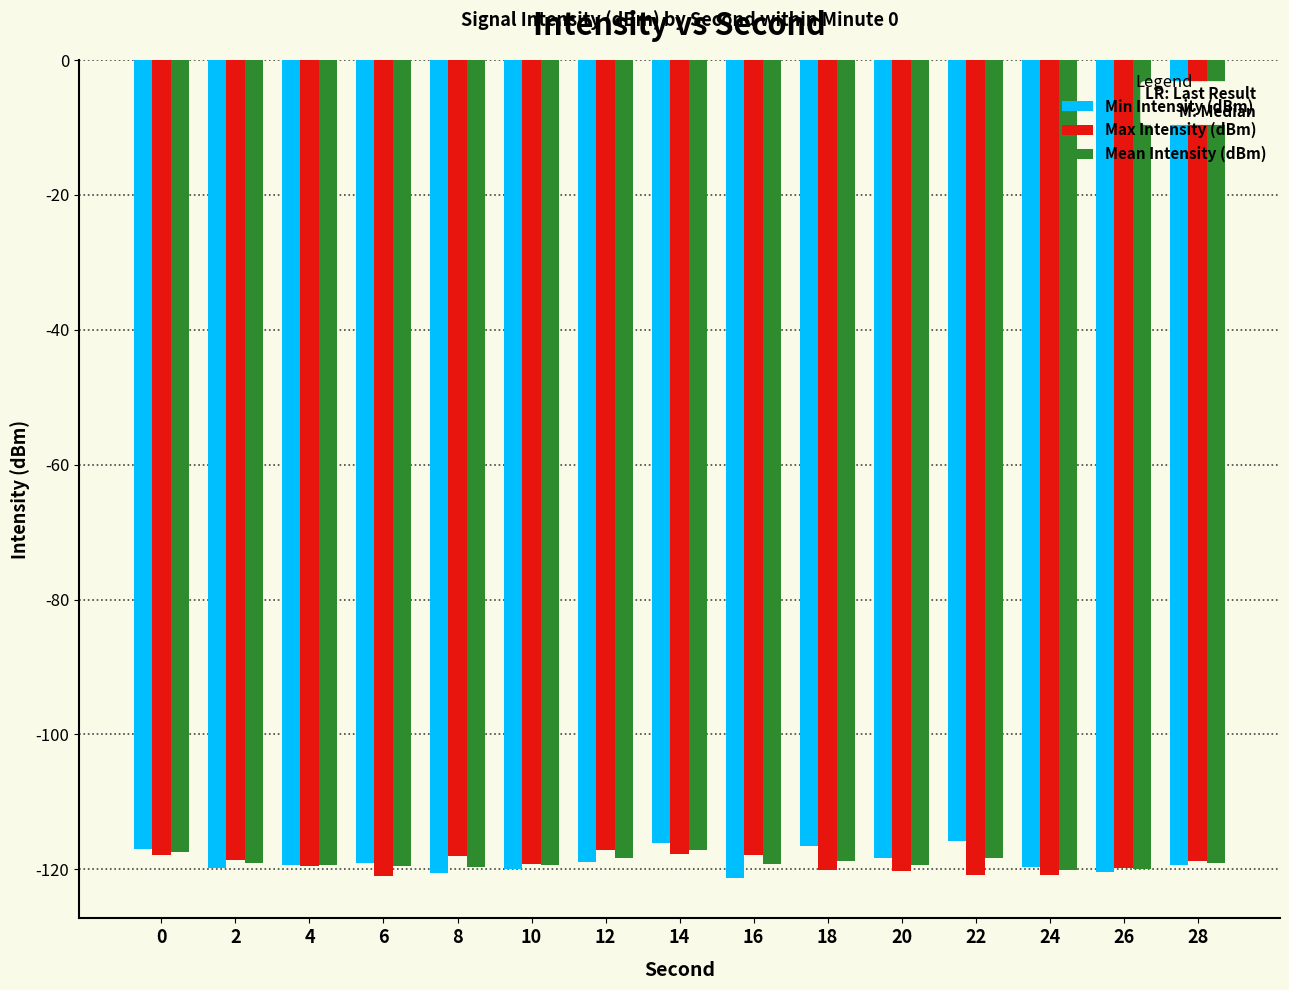

Rank the series by their average value, from highest to lowest.

Min Intensity (dBm), Mean Intensity (dBm), Max Intensity (dBm)